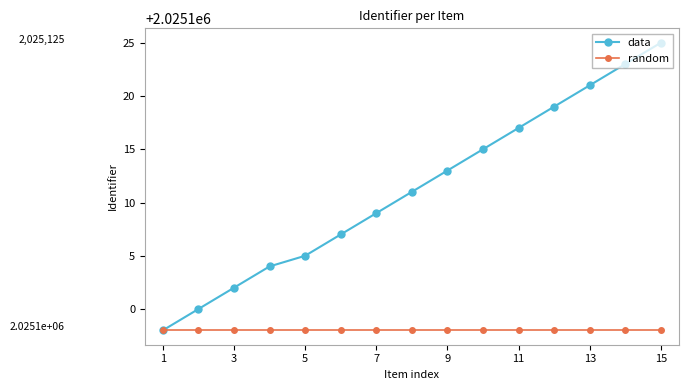

Reading left to right, list all the values displayed in this chart.

data: 2025098	2025100	2025102	2025104	2025105	2025107	2025109	2025111	2025113	2025115	2025117	2025119	2025121	2025123	2025125
random: 2025098	2025098	2025098	2025098	2025098	2025098	2025098	2025098	2025098	2025098	2025098	2025098	2025098	2025098	2025098